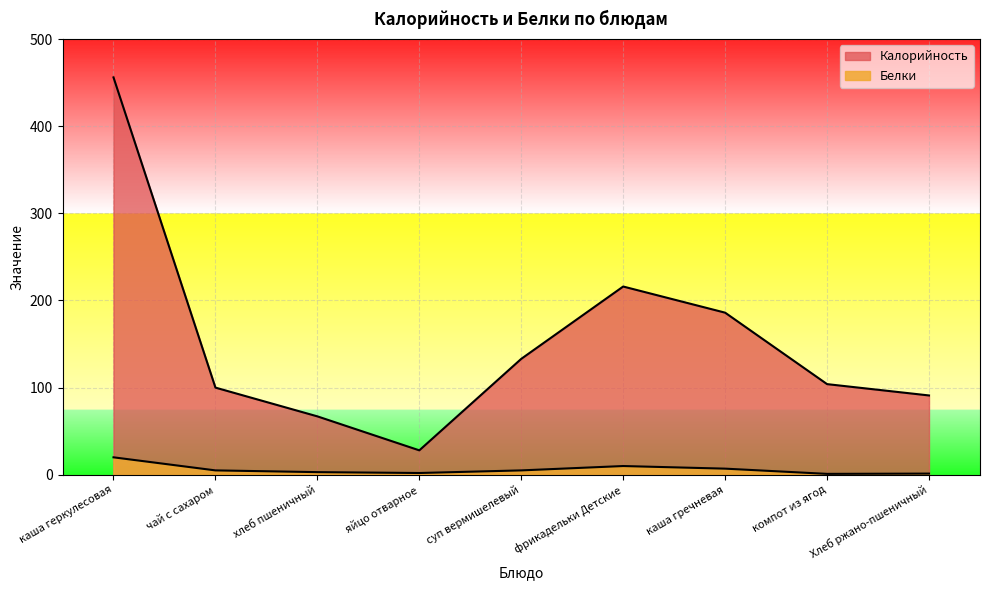

At which label does Белки reach its peak?

каша геркулесовая